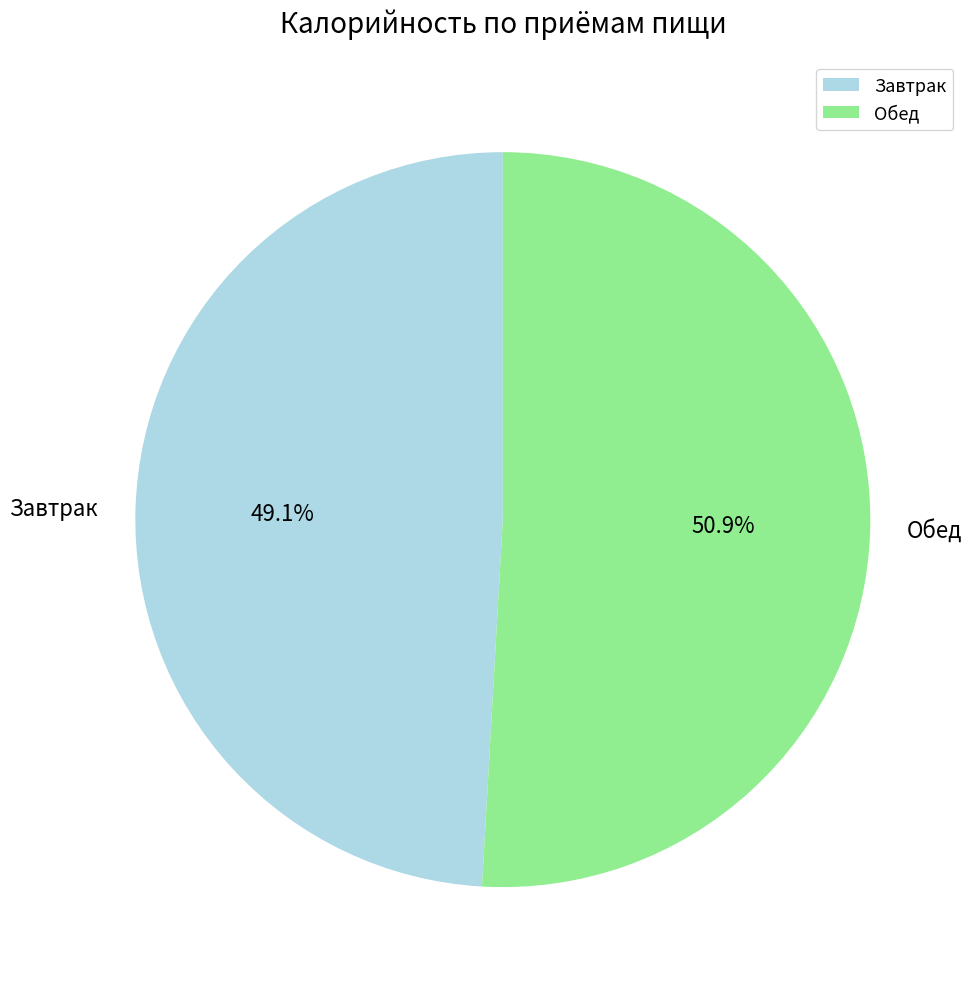

What percentage is the Обед slice, to the nearest percent?

51%